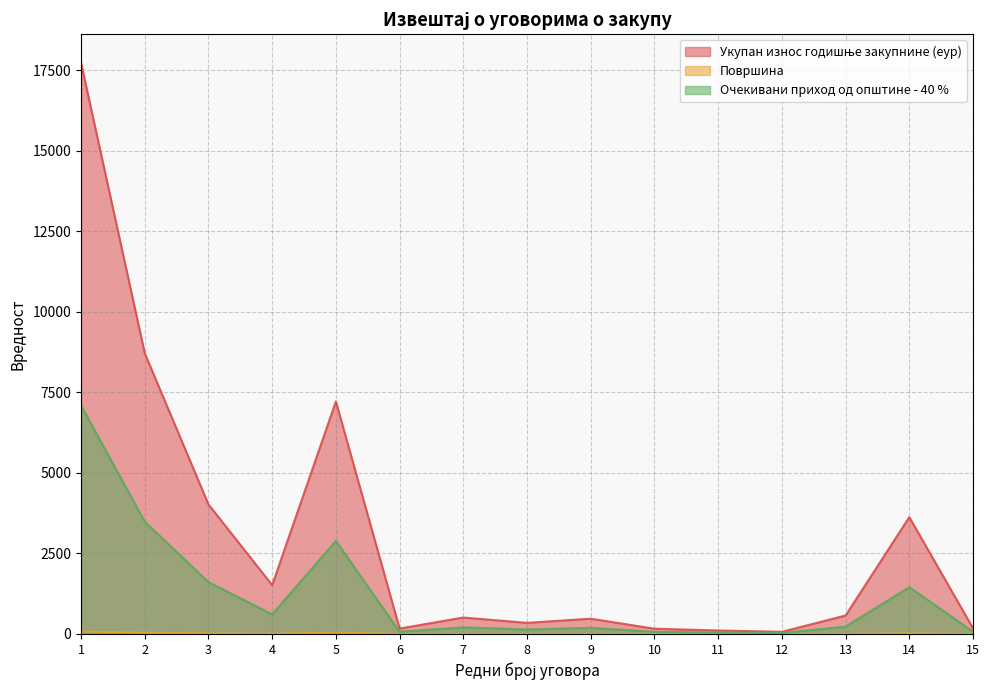

At which label does Укупан износ годишње закупнине (еур) reach its peak?

1